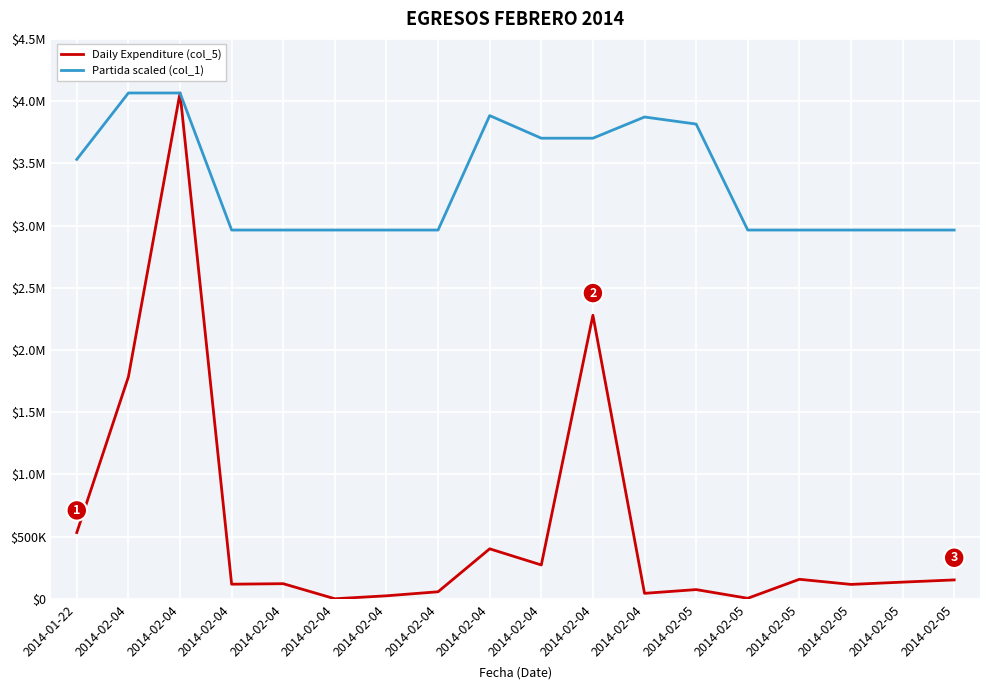

Is this an area chart (filled region under the line)?

No